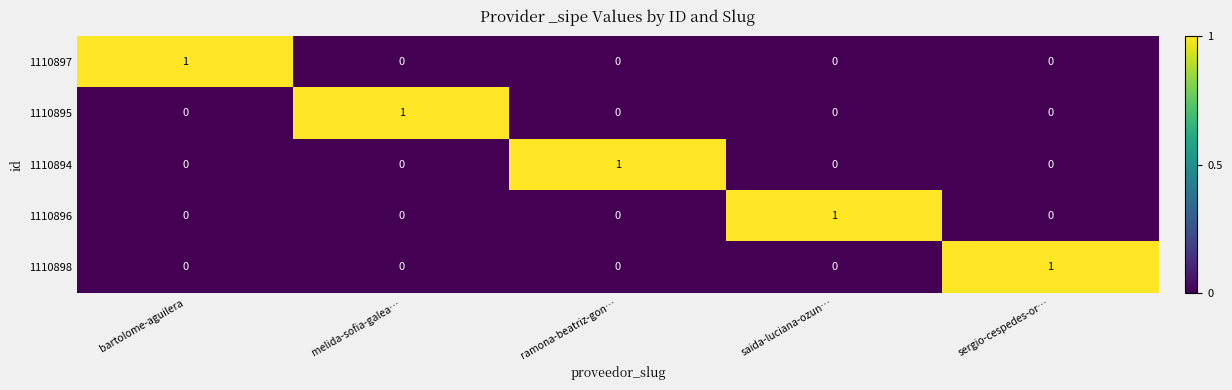

How many series are shown in this chart?

5